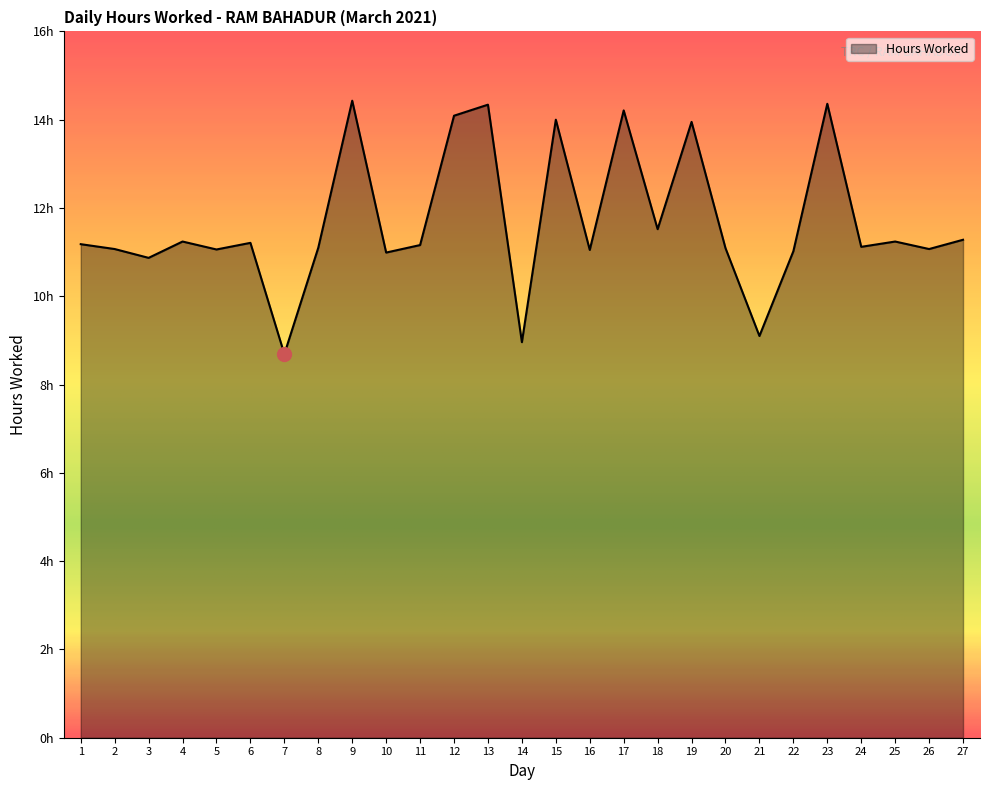

Does the chart have visible grid lines?

No